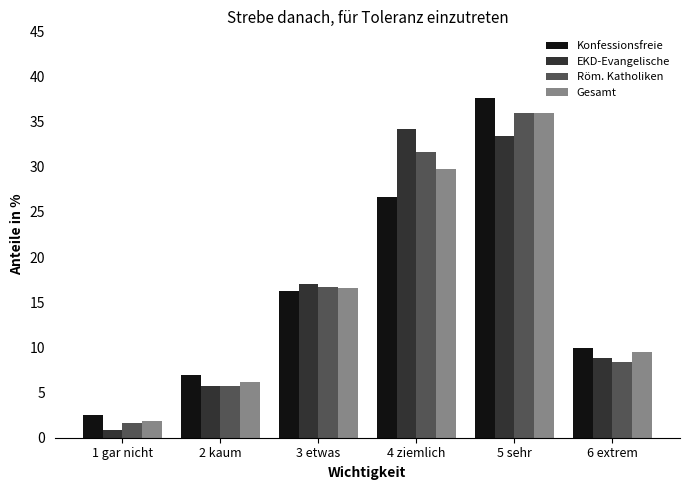

Rank the categories by Konfessionsfreie value from highest to lowest.

5 sehr, 4 ziemlich, 3 etwas, 6 extrem, 2 kaum, 1 gar nicht